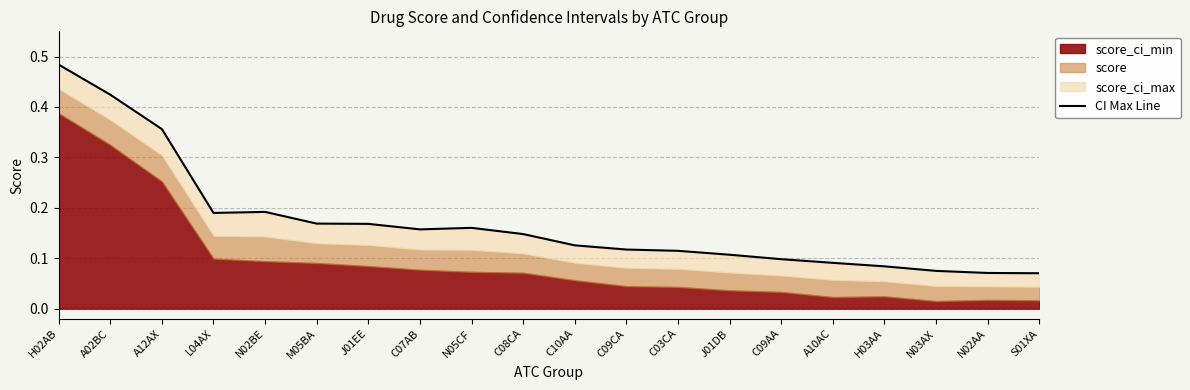

Is it true that the value at H03AA is 0.0?

False